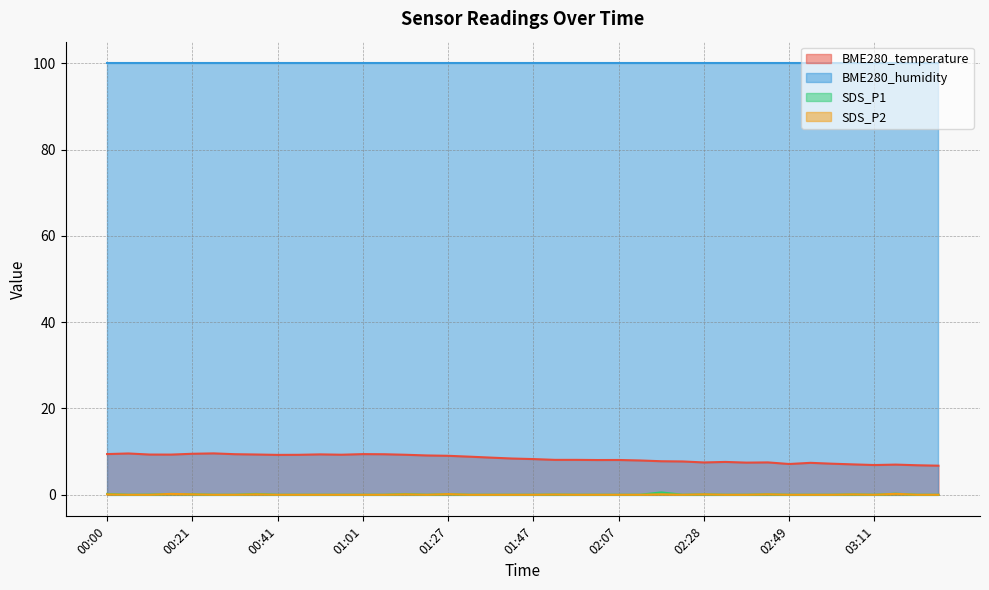

What is the sum of the SDS_P1 values at 02:12 and 00:21?

0.1